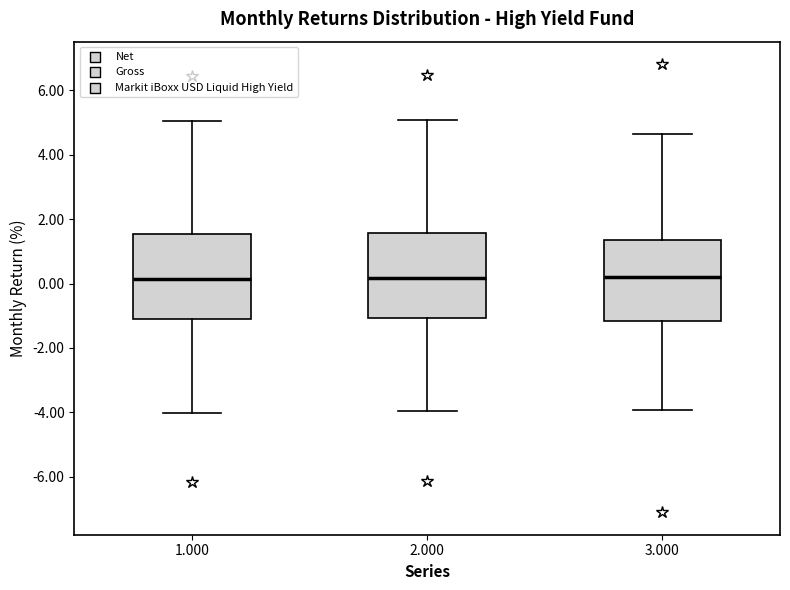

Reading left to right, transcribe this box plot: for each box, give where its median line is, the range the box spans, and where its two whiskers end, as read against the y-axis. The values are not printed on the chart, so give them approximately, as read against the axis.

1.000: median 0.2, box -1.2 to 1.6, whiskers -4.0 to 5.0
2.000: median 0.2, box -1.0 to 1.6, whiskers -4.0 to 5.0
3.000: median 0.2, box -1.2 to 1.4, whiskers -4.0 to 4.6